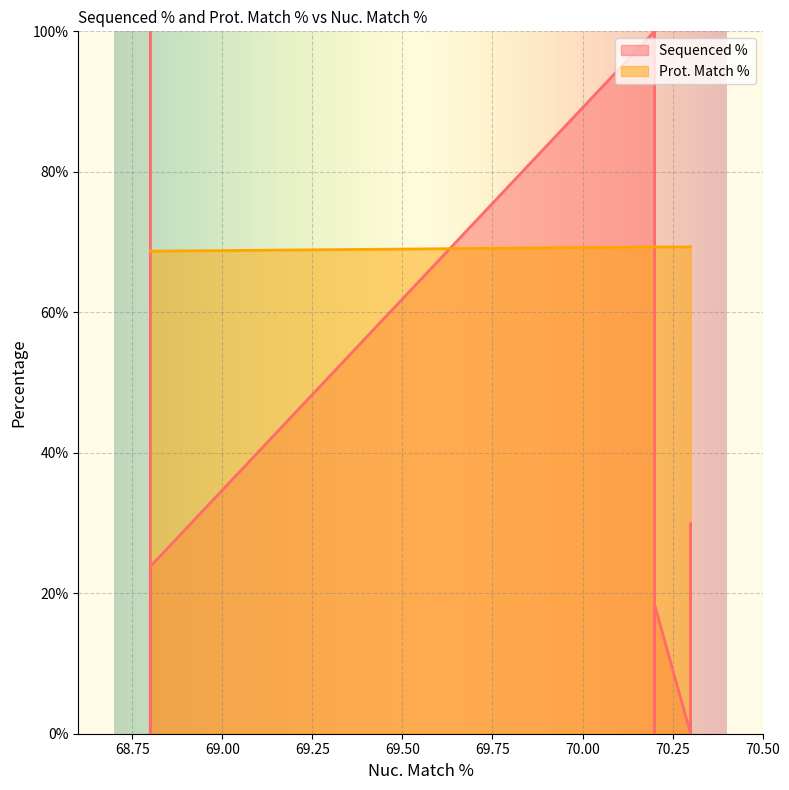

Which series ends up on top after the final intersection of Sequenced % and Prot. Match %?

Prot. Match %